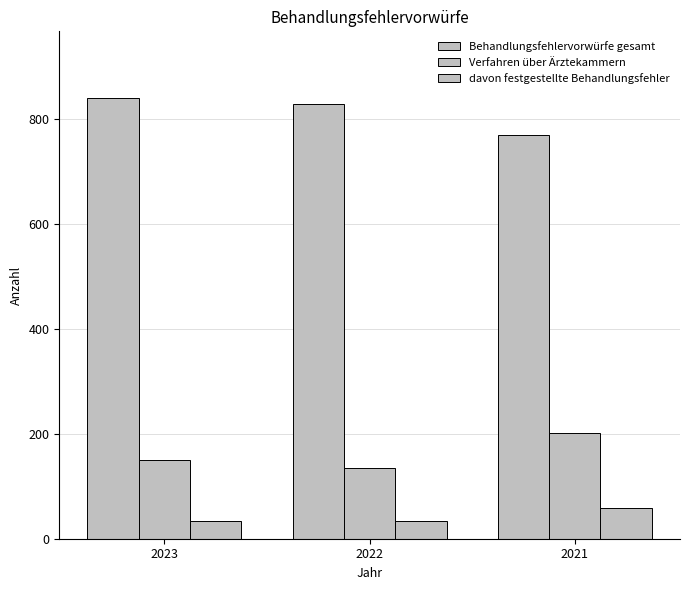

How many distinct data groups are displayed?

3